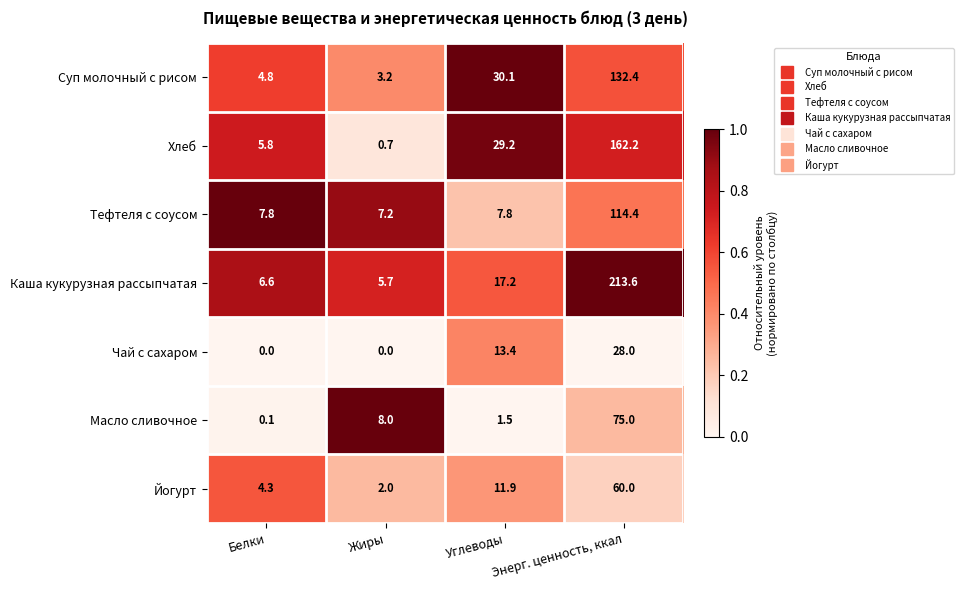

What is the difference between the maximum and second lowest values in the Тефтеля с соусом series?

106.6